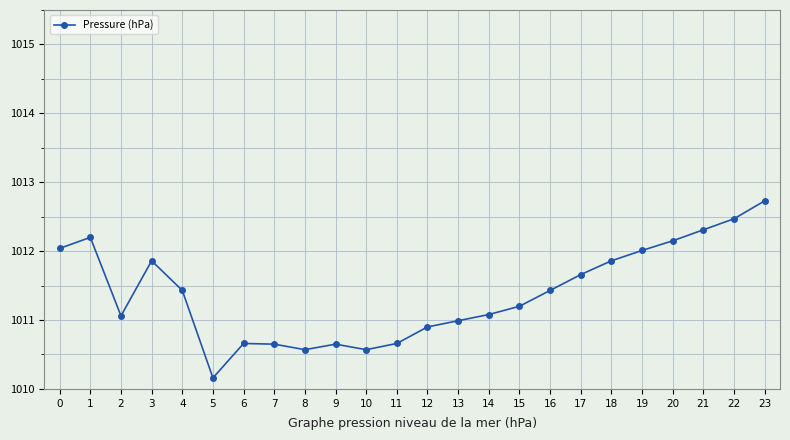

At which category does the data reach its first local valley?

2